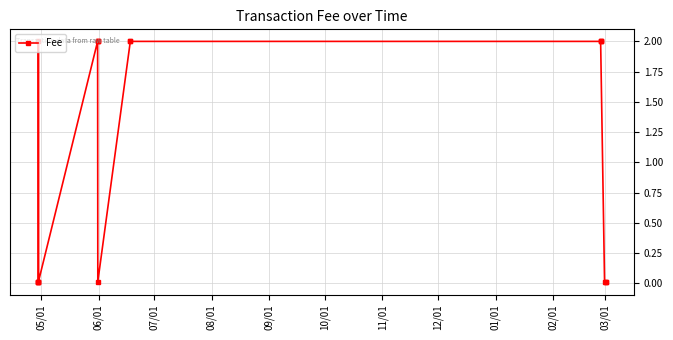

What is the value of the 8th point from the left?

2.0